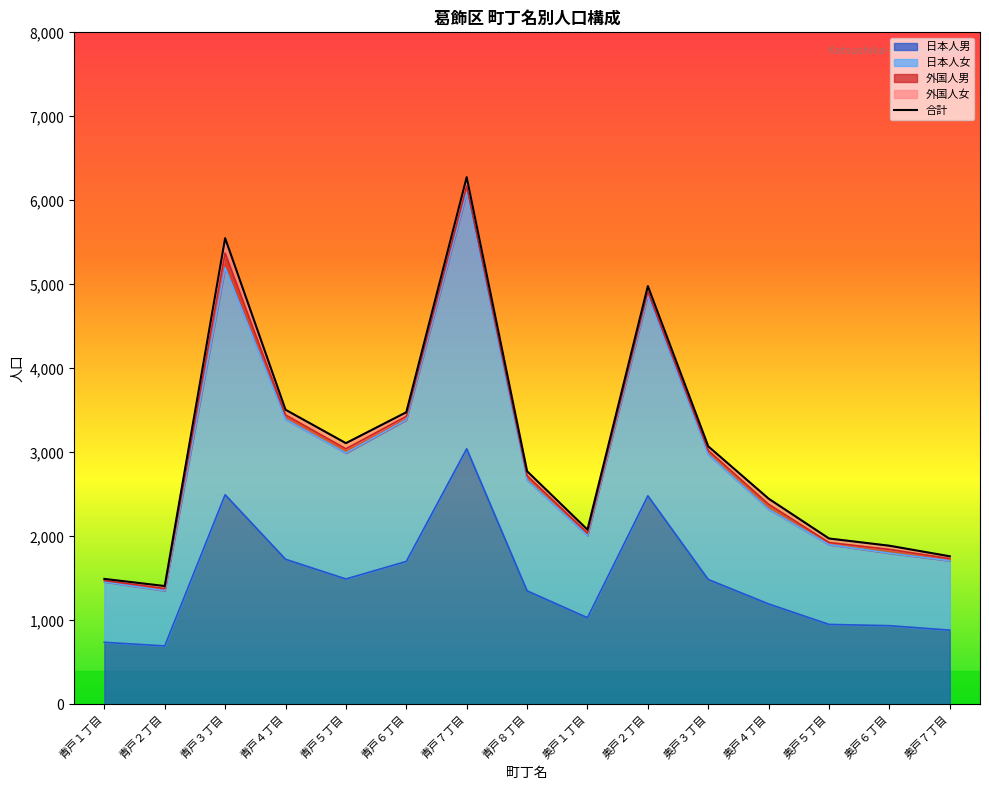

Is it true that 日本人女 equals 397 at 青戸２丁目?

False